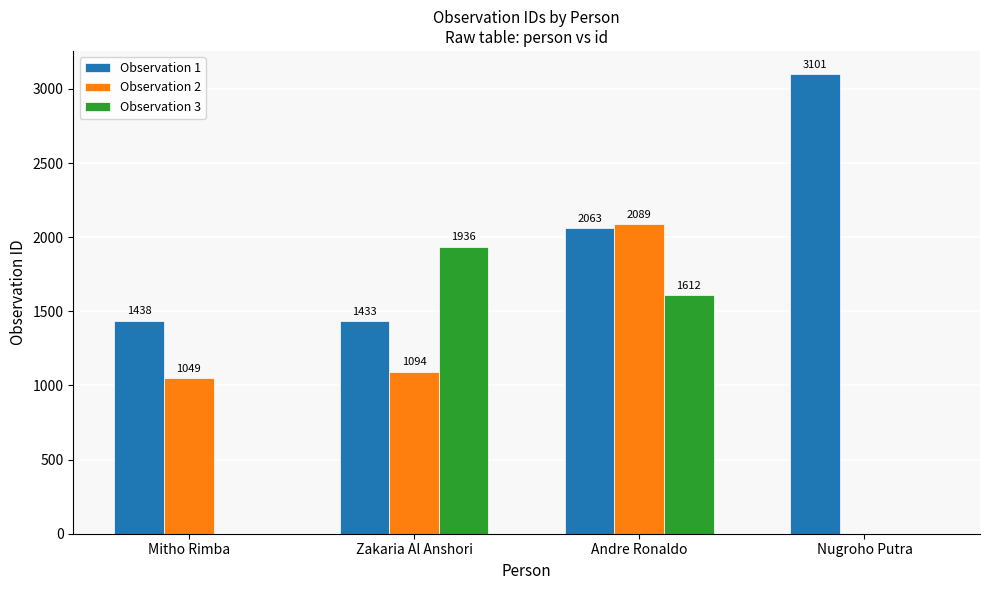

The Observation 1 series shows 329 at Mitho Rimba. True or false?

False